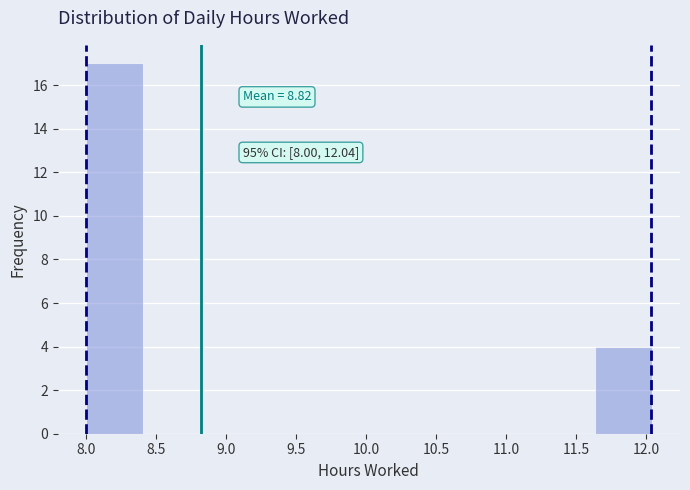

Over which range of the x-axis is the bar tallest?

8.00 to 8.40